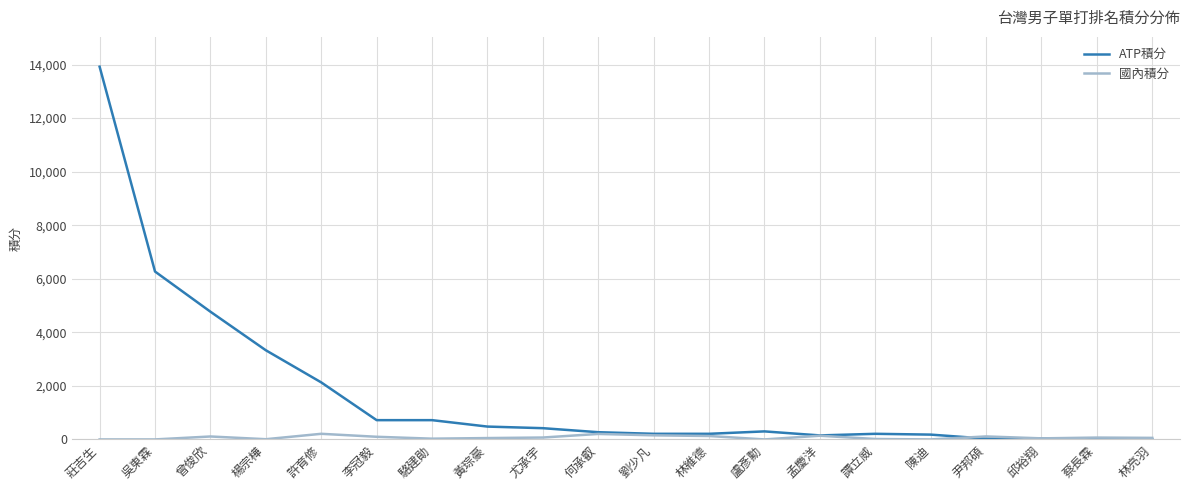

Rank the series at 盧彥勳 from lowest to highest value.

國內積分, ATP積分